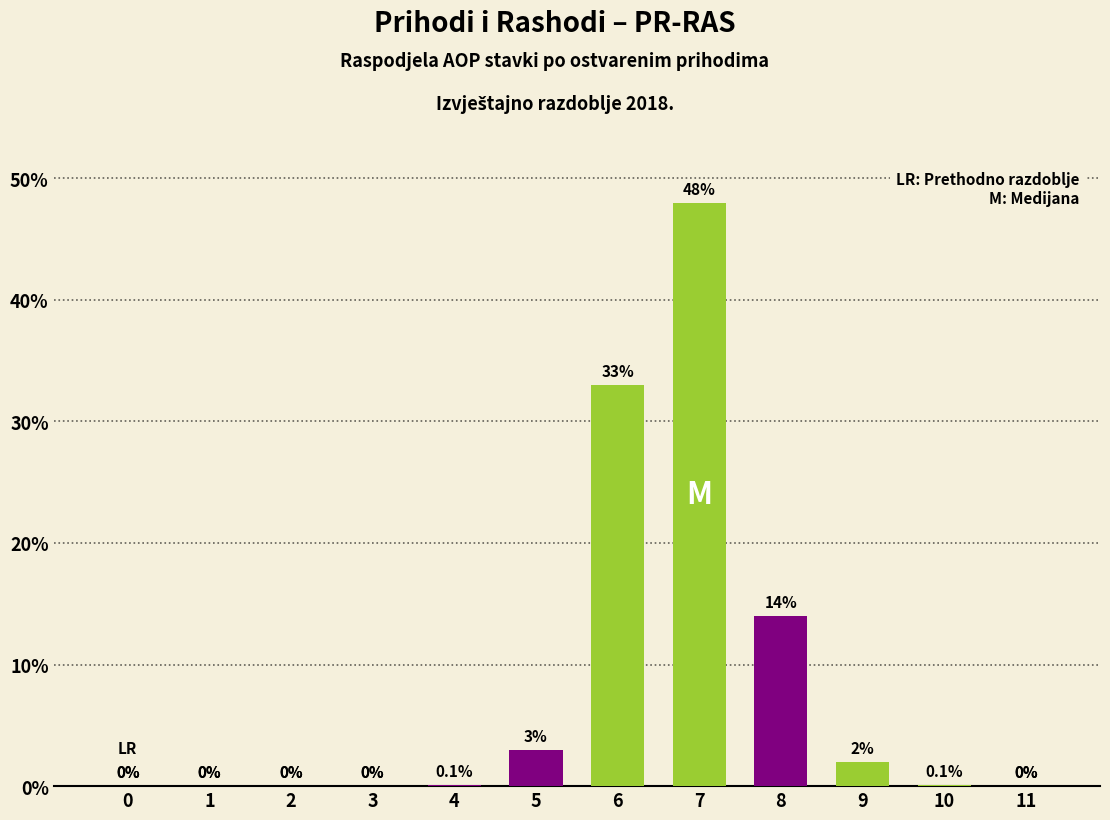

Reading left to right, what are all the values shown in this chart?

0=0.0	1=0.0	2=0.0	3=0.0	4=0.1	5=3.0	6=33.0	7=48.0	8=14.0	9=2.0	10=0.1	11=0.0